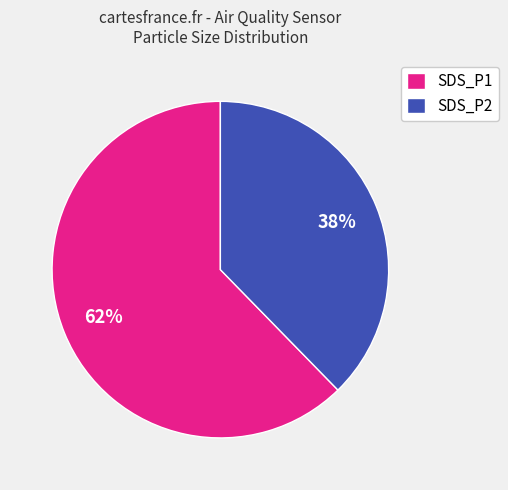

To the nearest percent, what is the average slice percentage?

50%